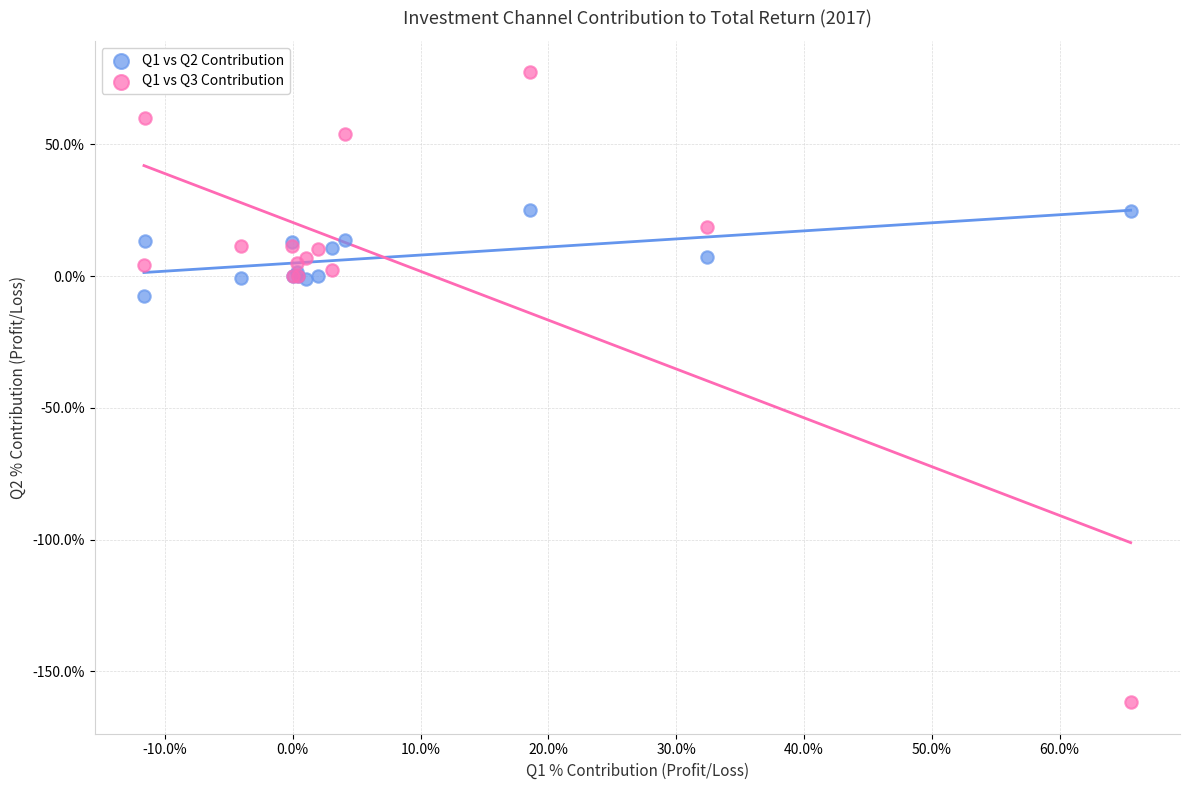

What are all the series names shown in the legend?

Q1 vs Q2 Contribution, Q1 vs Q3 Contribution